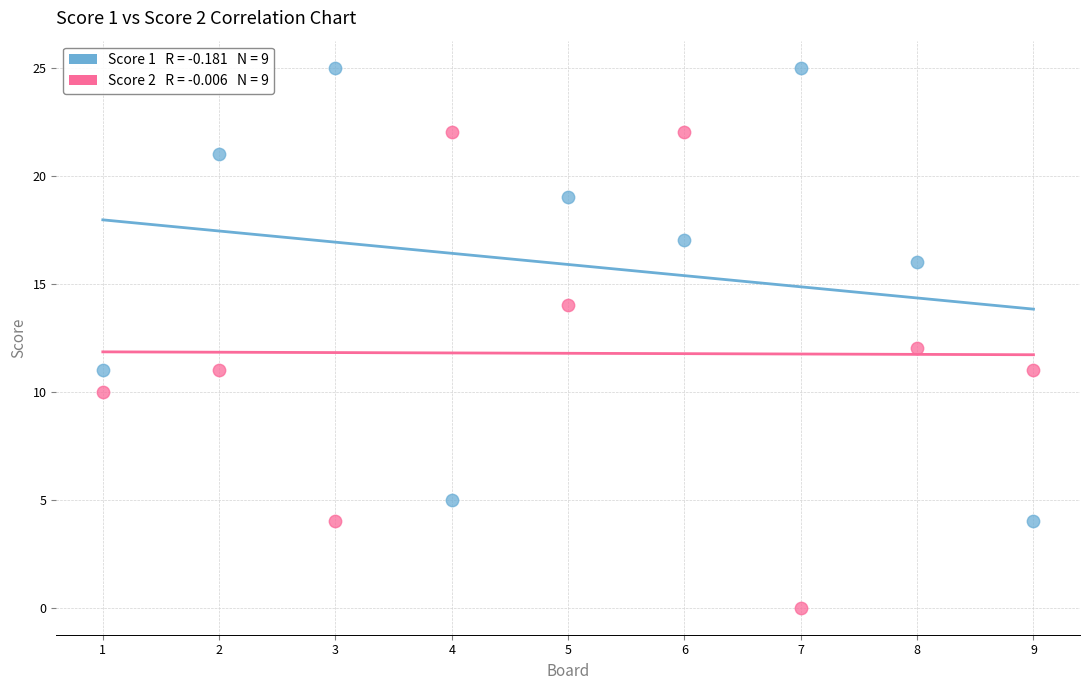

Across all data points, what is the range of Y values (max minus min)?

25